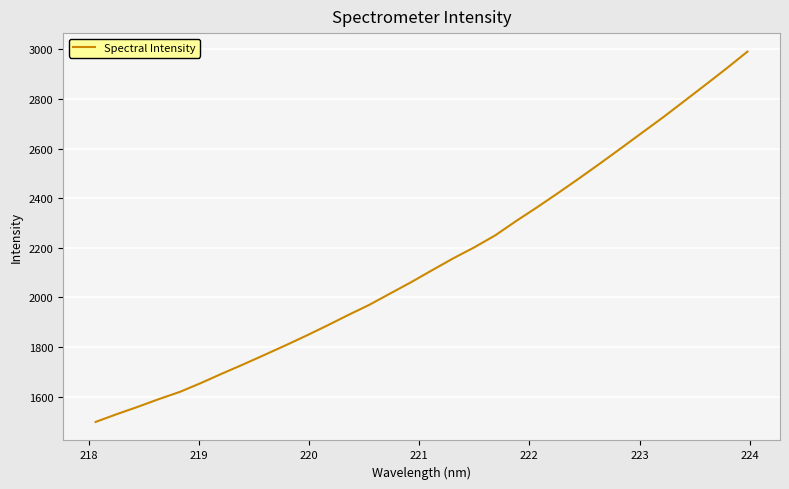

What is the minimum value shown in the chart?

1497.5